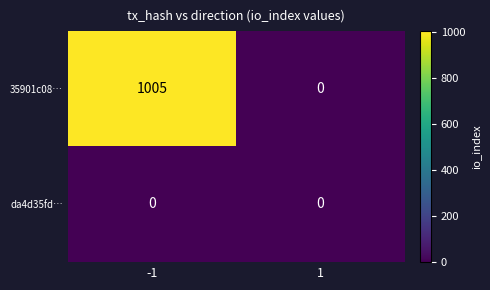

Which series has the largest range (max minus min)?

35901c08…